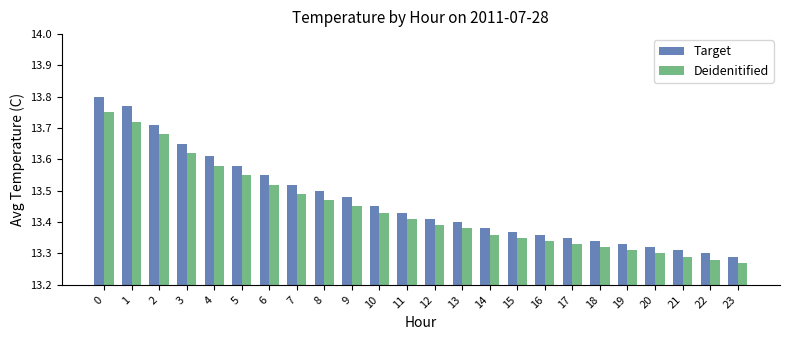

True or false: Target has a value of 20.2 at 16.

False